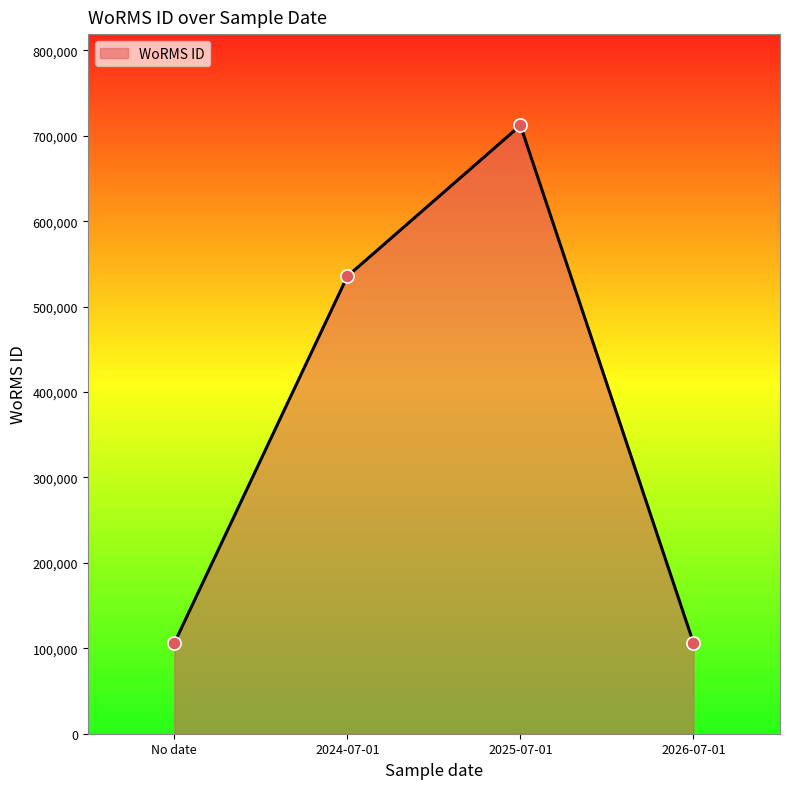

What is the change in value from No date to 2026-07-01?

+93